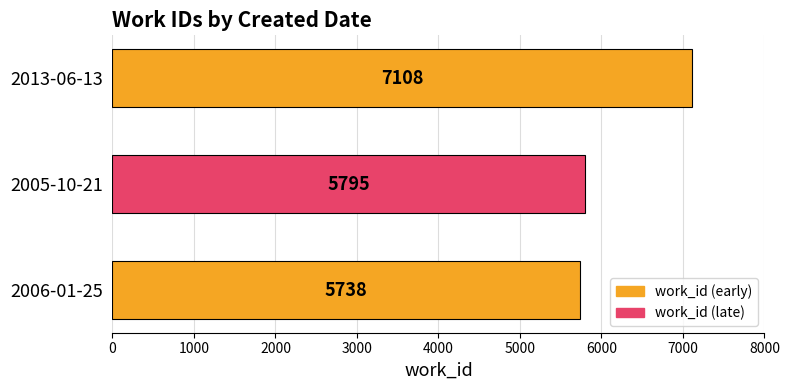

Does the chart contain any negative values?

No